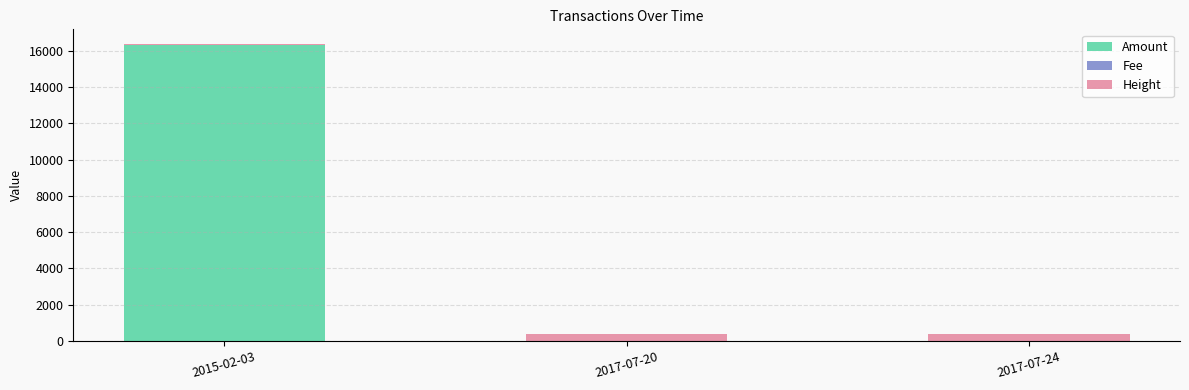

What is the total value across all series at 2017-07-20?

384.9